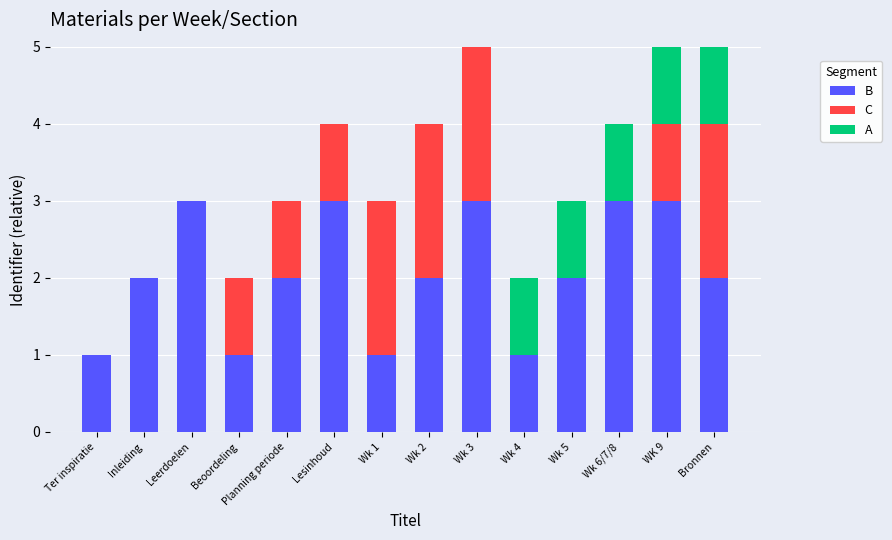

What is the total value across all series at WK 9?

5